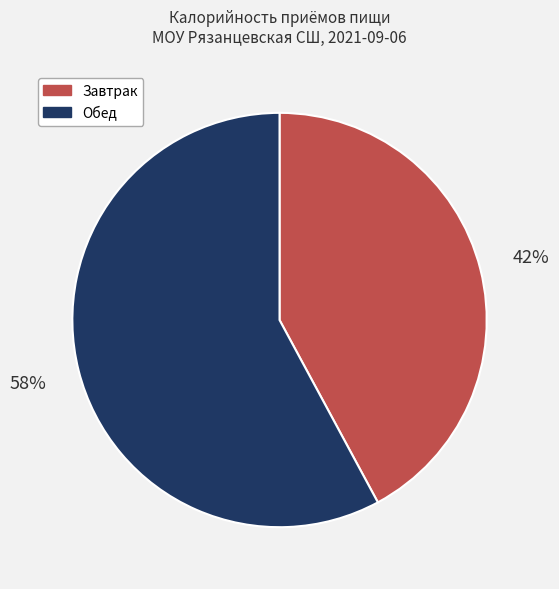

How many slices are in this pie chart?

2